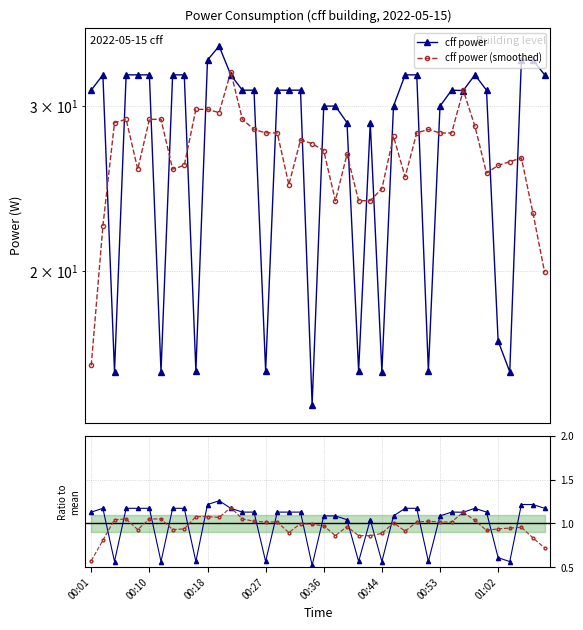

True or false: ratio (smoothed) and cff power (smoothed) cross at least once.

False